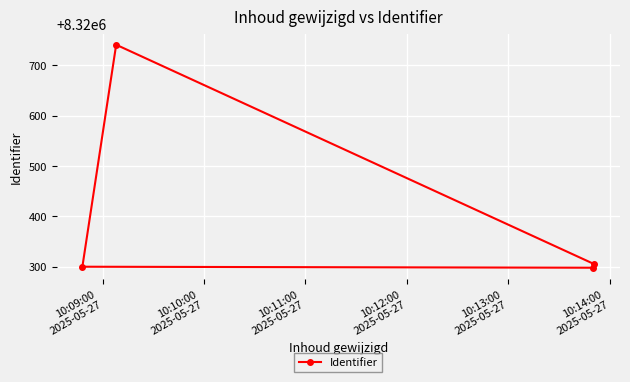

What is the maximum value shown in the chart?

8320741